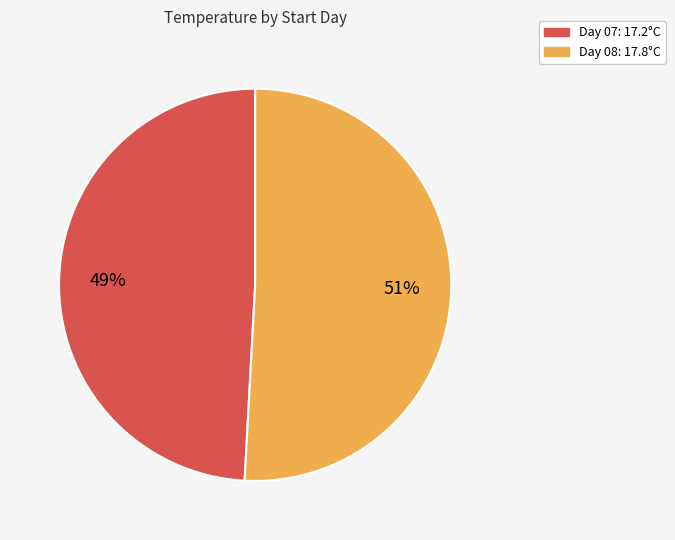

Is there any slice that represents more than half of the pie?

Yes